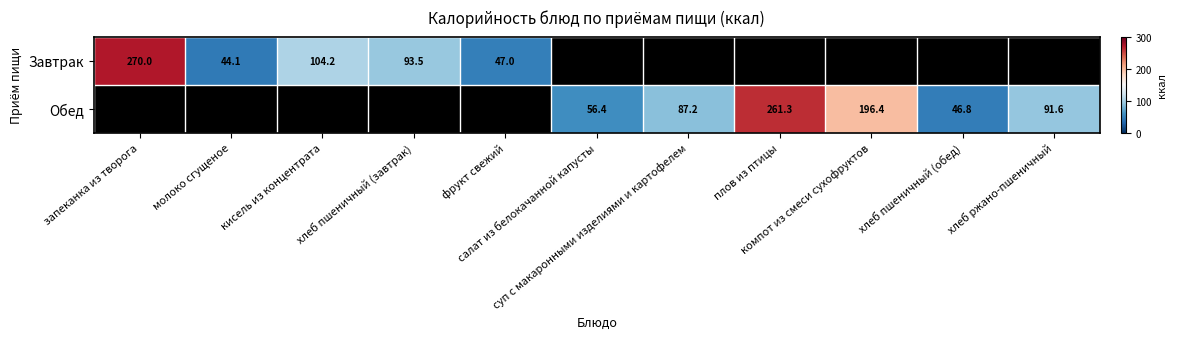

List the series in order of their overall mean, lowest first.

Завтрак, Обед